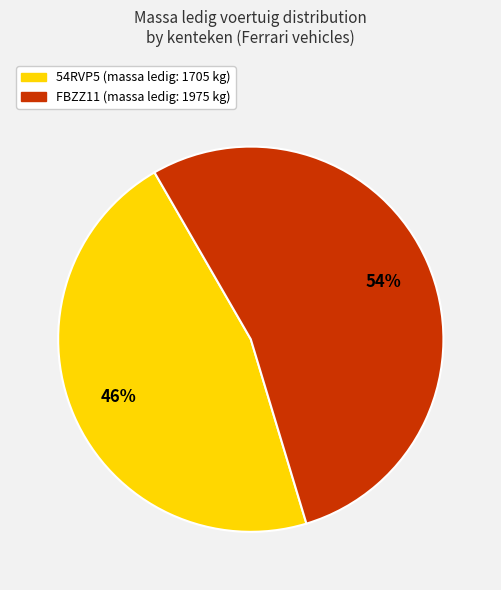

Is it true that 54RVP5 is 46% of the pie?

True